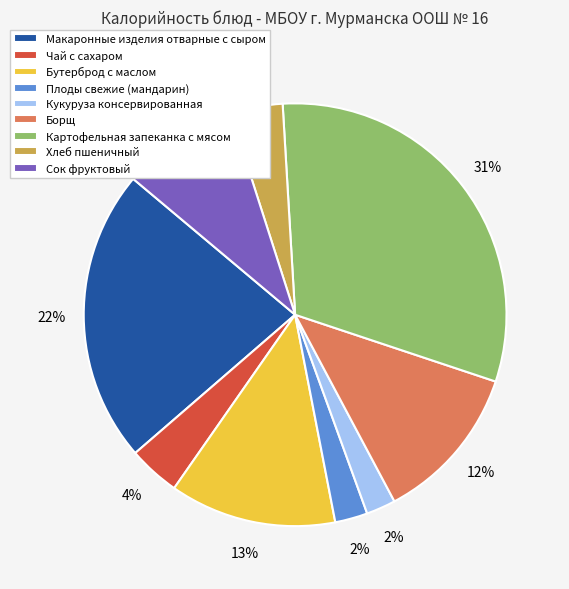

To the nearest percent, what is the combined percentage of Чай с сахаром and Кукуруза консервированная?

6%